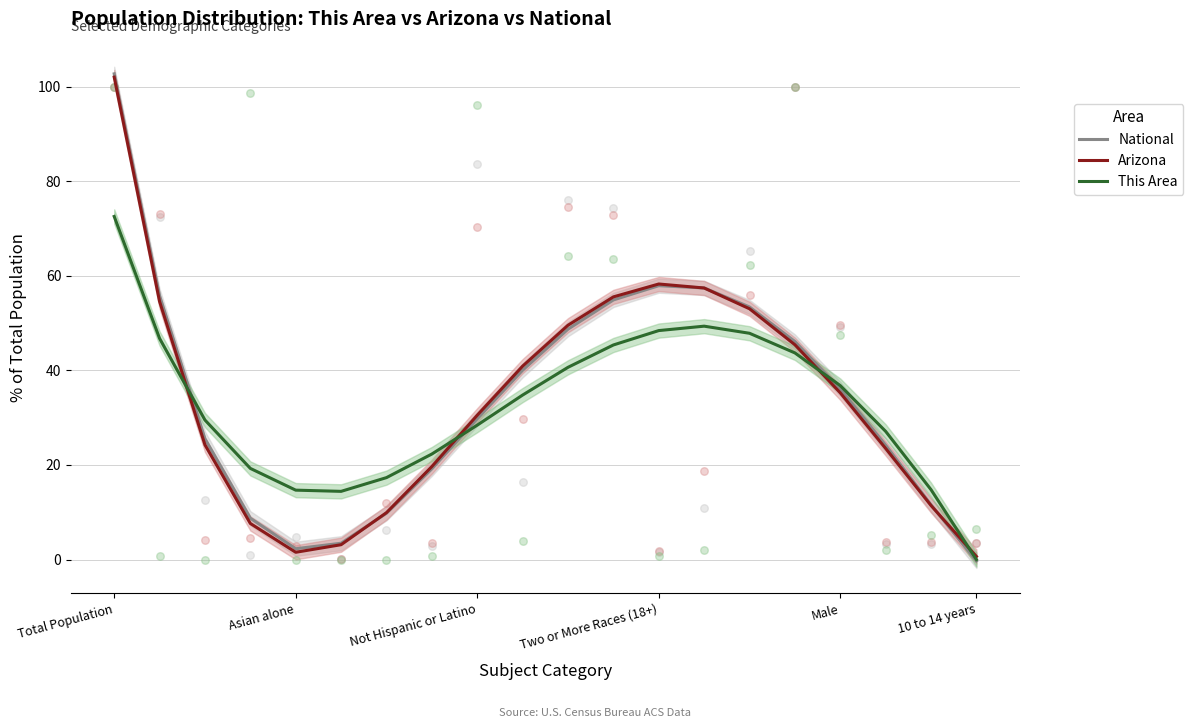

What are all the series names shown in the legend?

National, Arizona, This Area